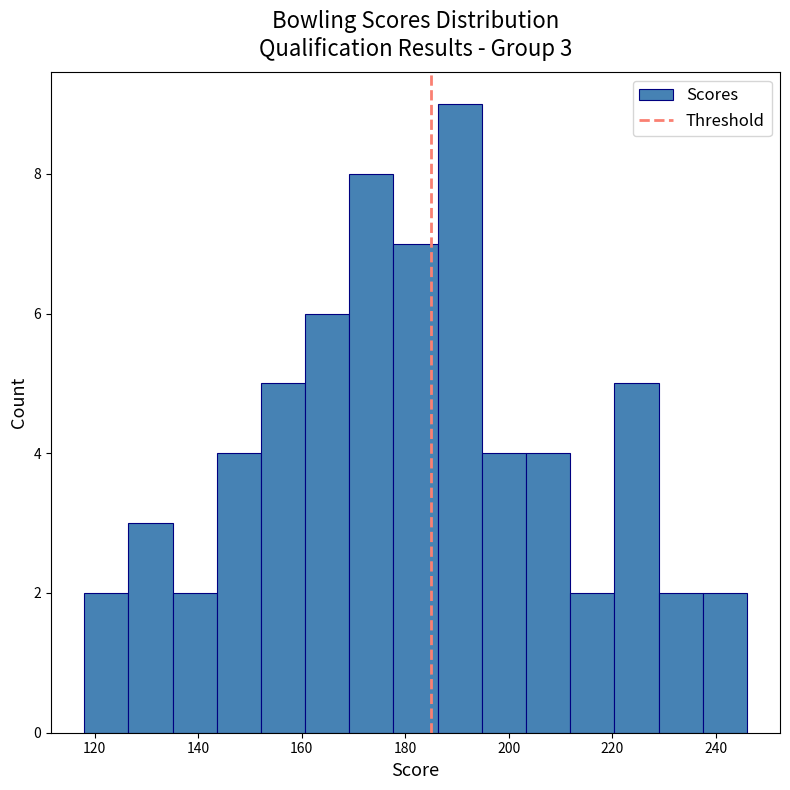

Over which range of the x-axis is the bar tallest?

186 to 194